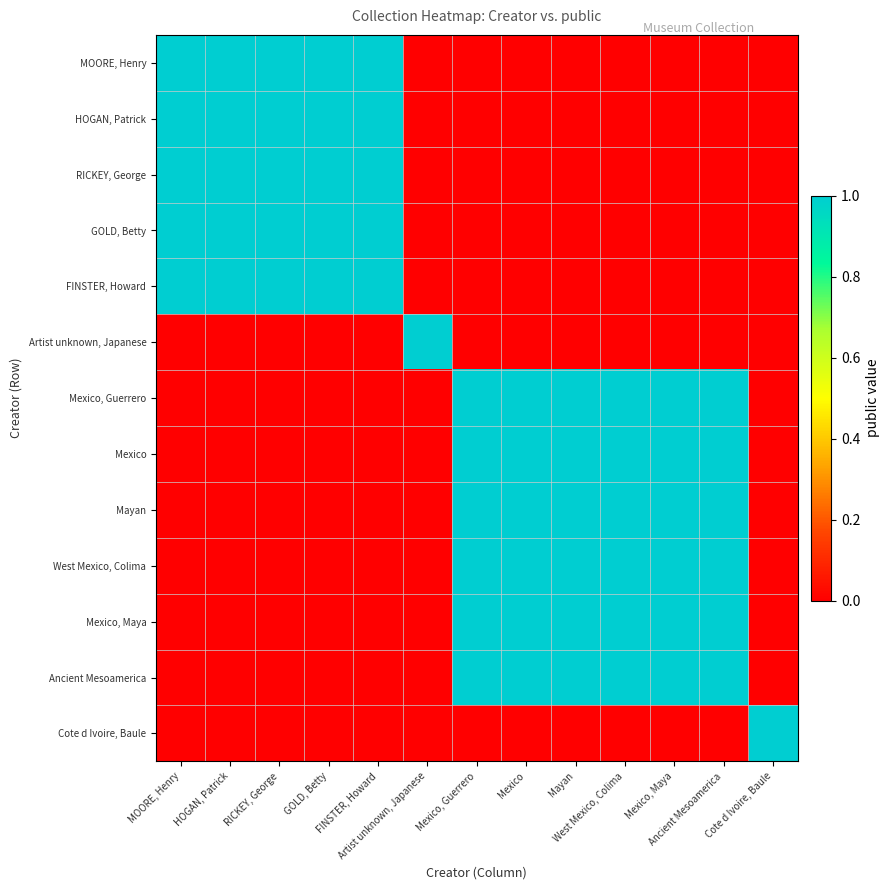

Between Artist unknown, Japanese and MOORE, Henry, which is larger?

MOORE, Henry